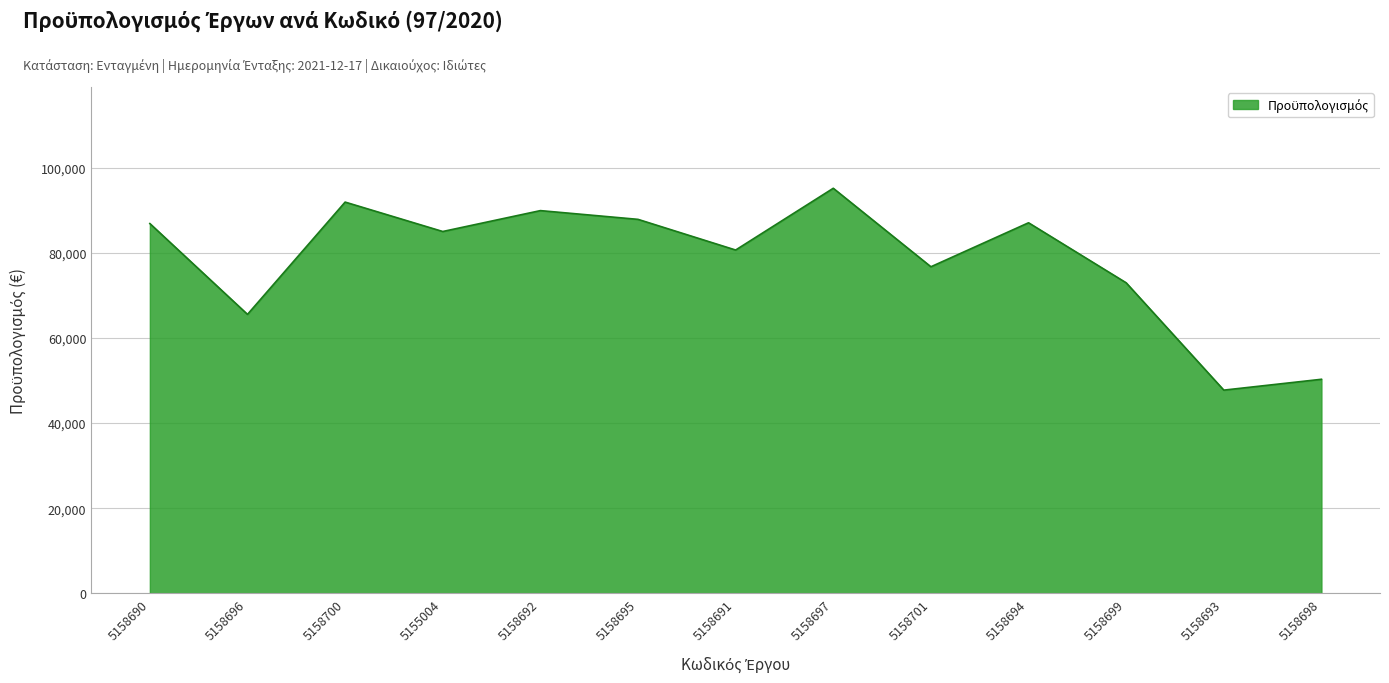

What is the maximum value shown in the chart?

95147.0